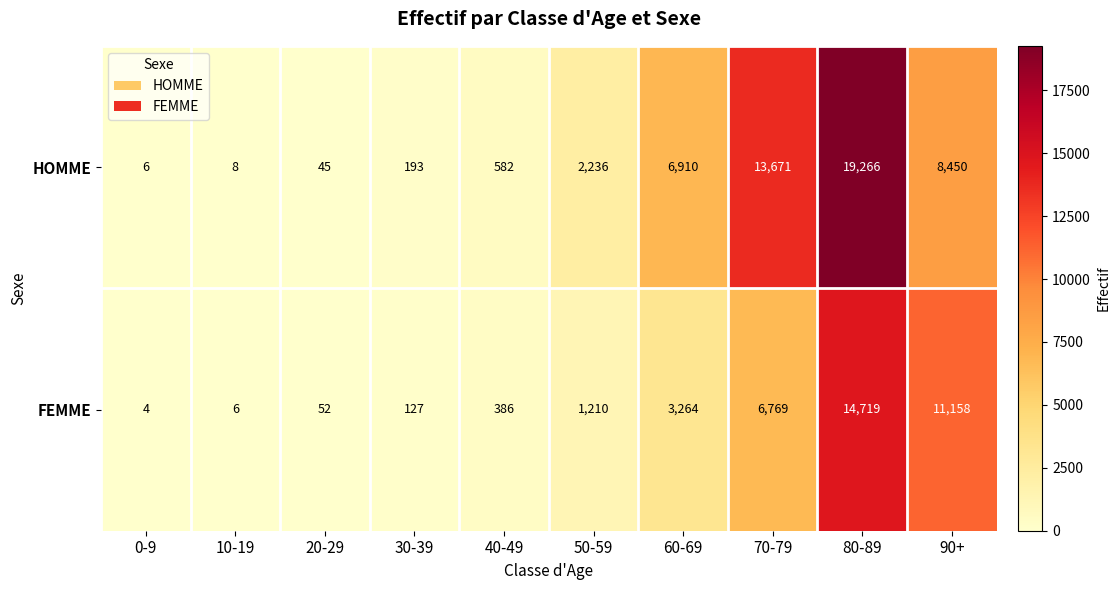

Which category has the lowest value in the HOMME series?

0-9